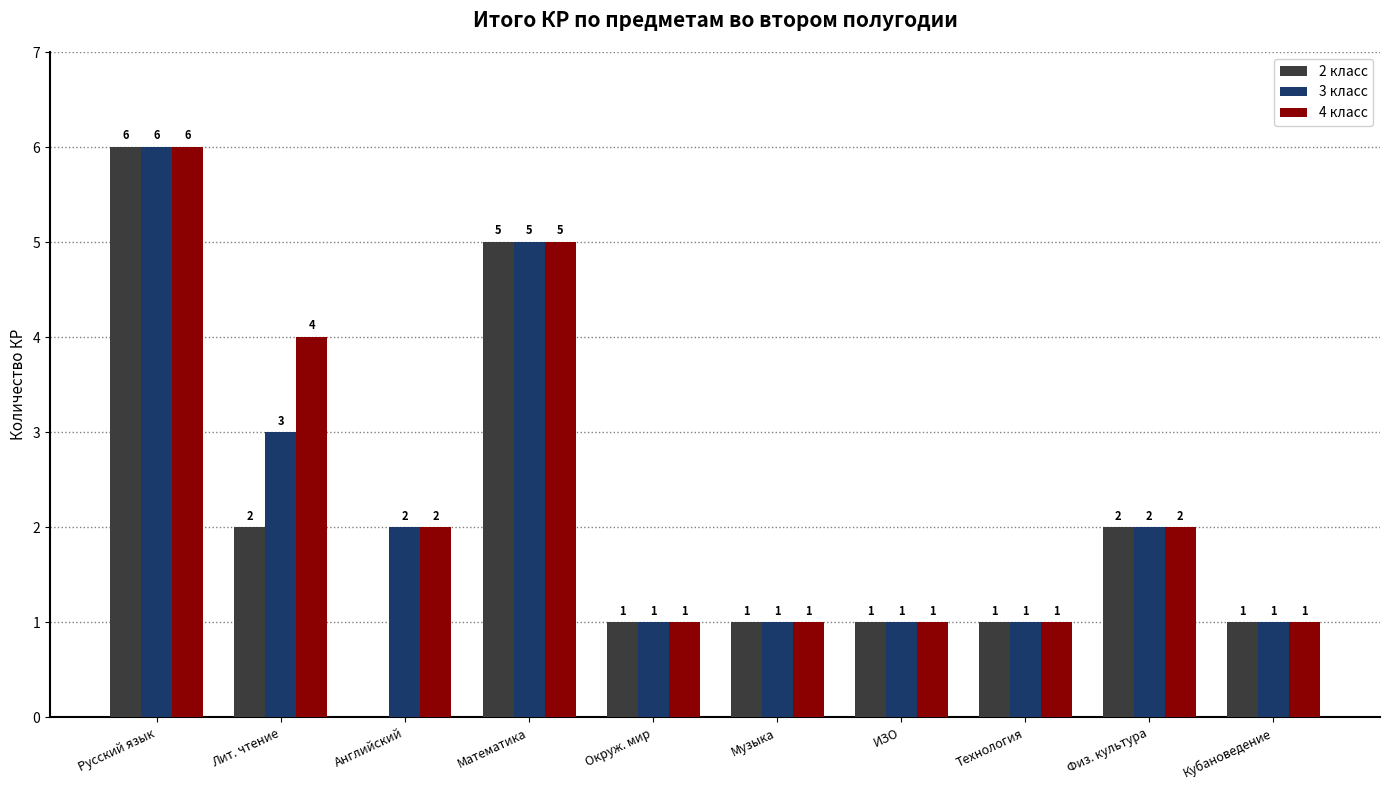

What is the sum of the 4 класс values at Технология and Английский?

3